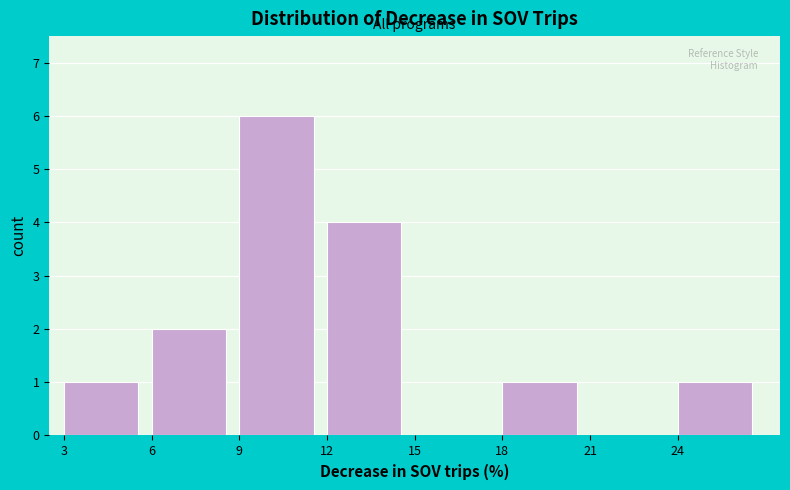

Reading left to right, list all the values displayed in this chart.

3=1	6=2	9=6	12=4	15=0	18=1	21=0	24=1